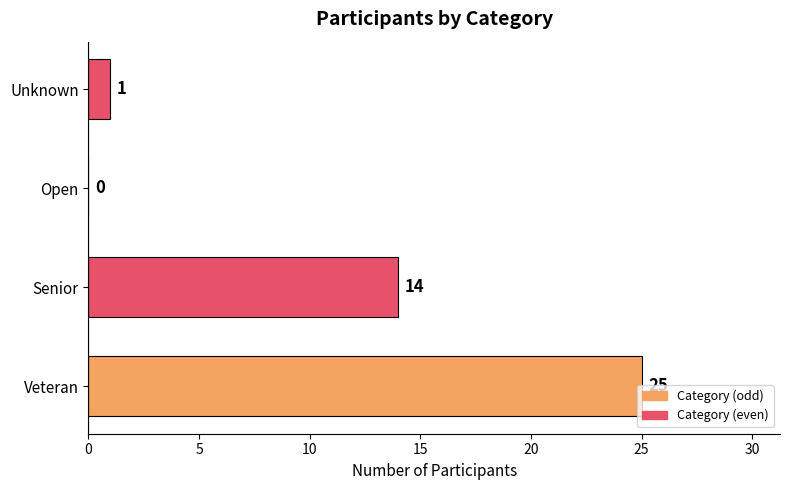

At which label is the value closest to 12?

Senior